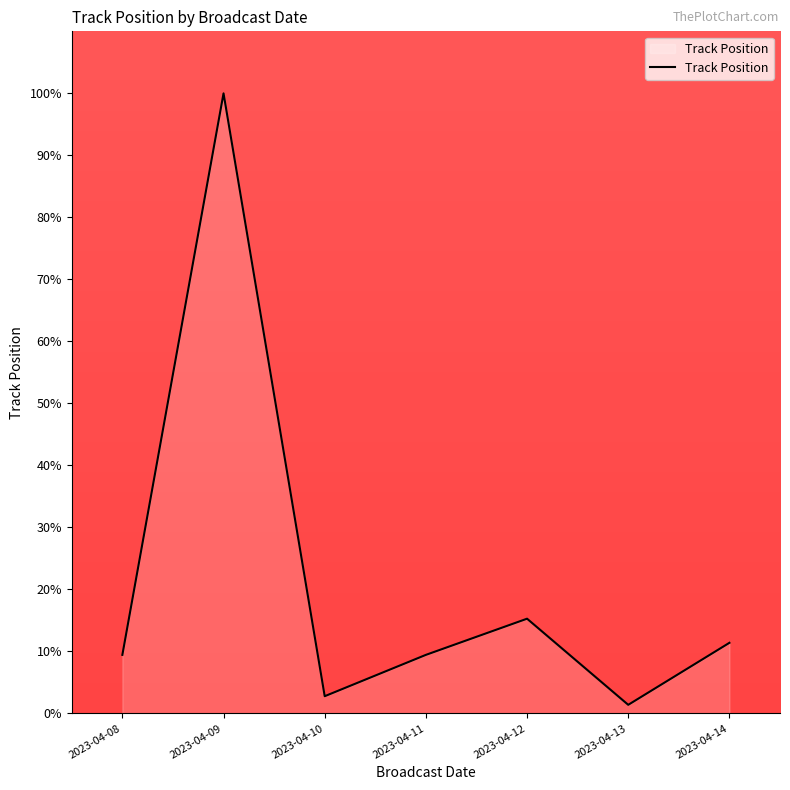

What is the approximate value at 2023-04-11?

9.4